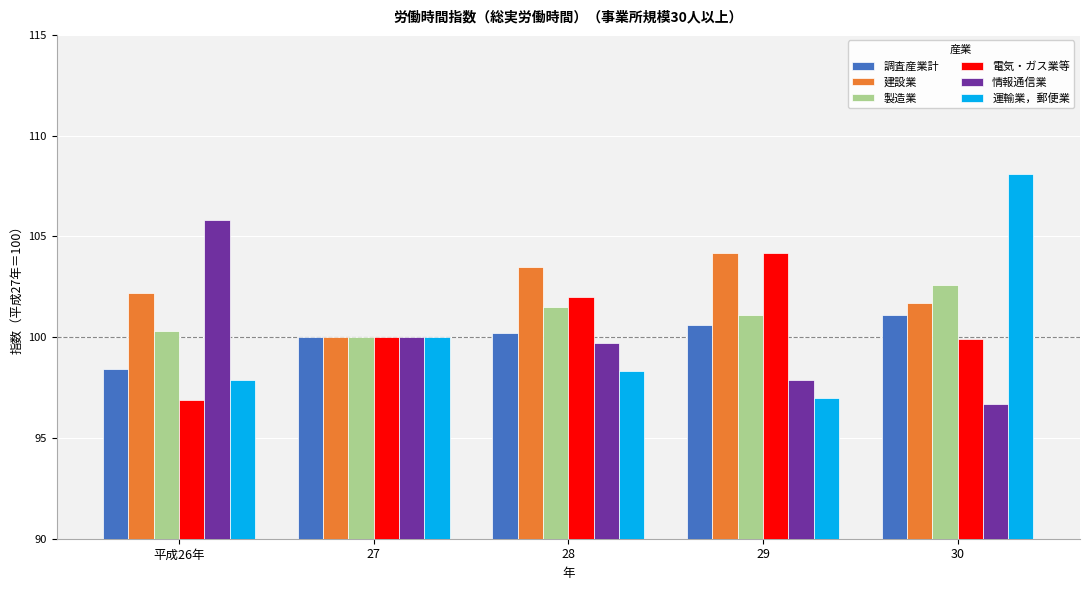

Which label corresponds to the largest value in the chart?

30